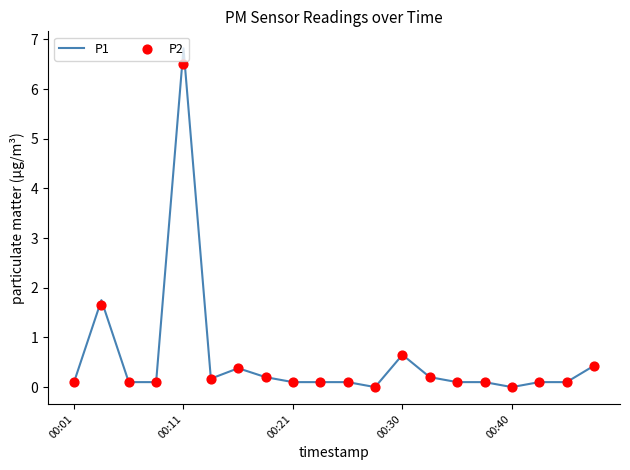

What is the total value across all series at 9?

0.2